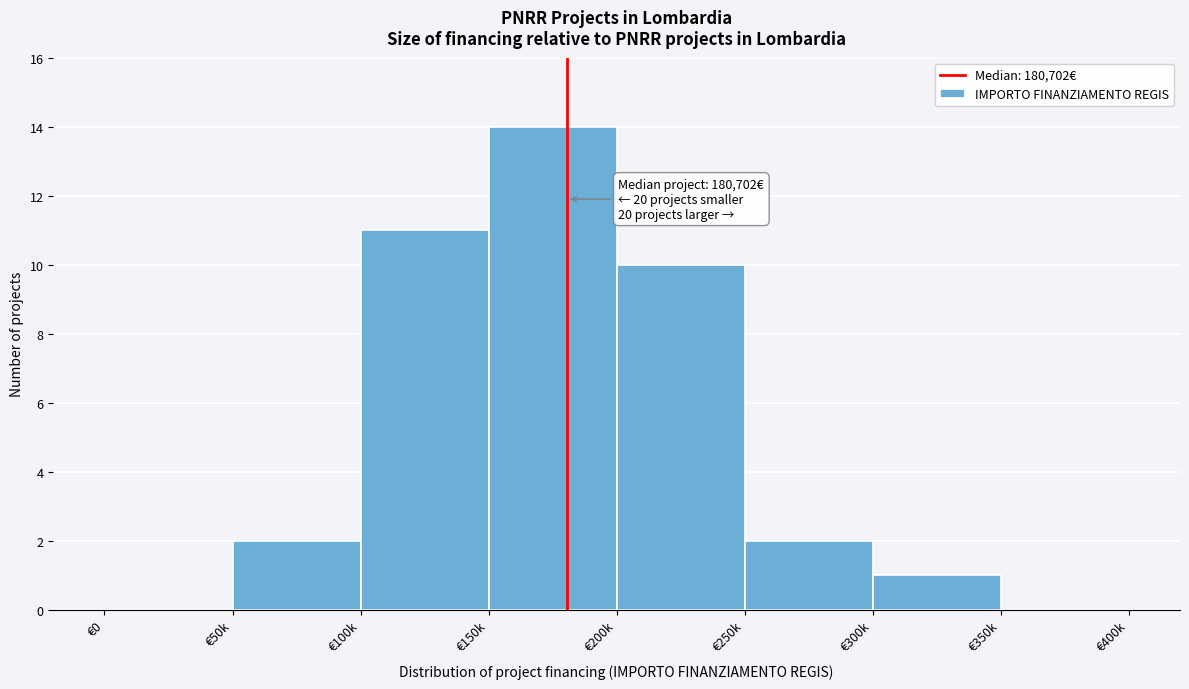

Reading left to right, extract all data points from this chart.

€0=0	€50k=2	€100k=11	€150k=14	€200k=10	€250k=2	€300k=1	€350k=0